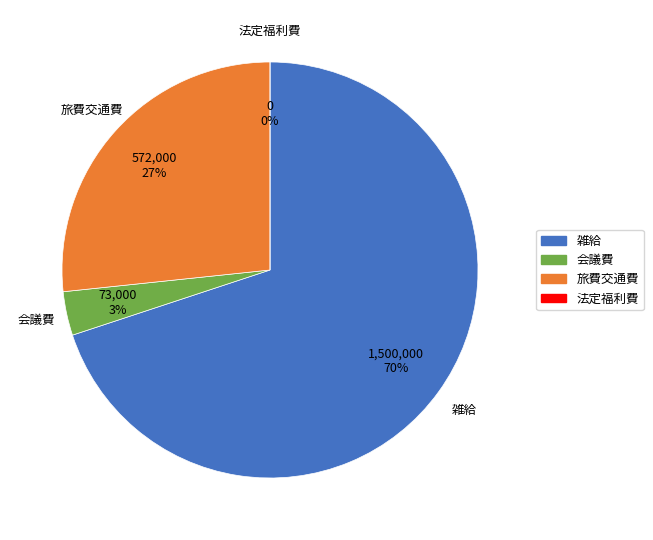

What is the largest slice in the pie chart?

雑給